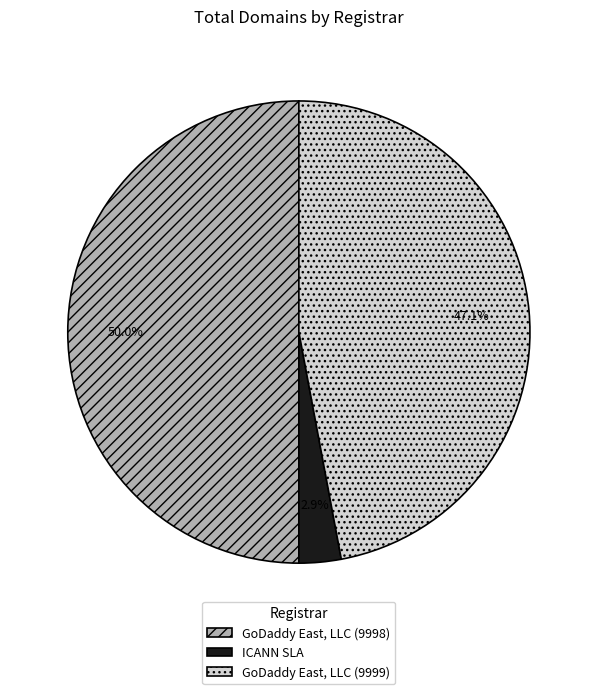

To the nearest percent, what is the average slice percentage?

33%